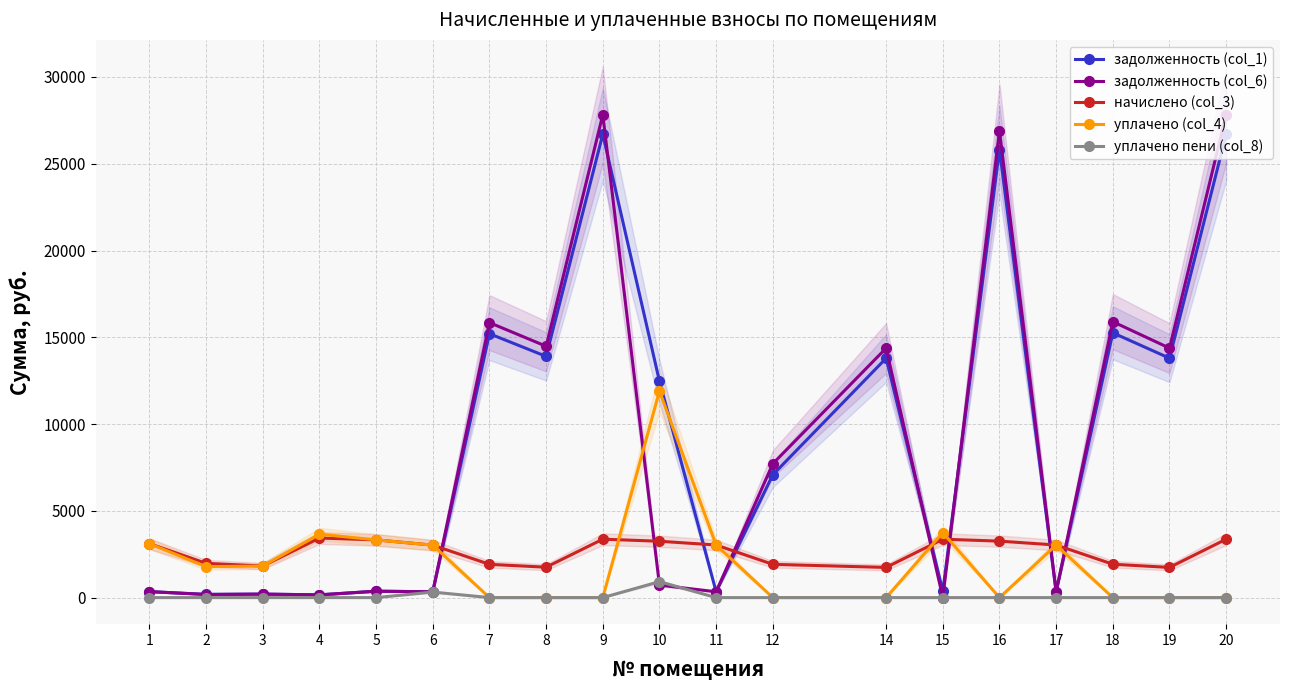

At which category does начислено (col_3) reach its first local peak?

4